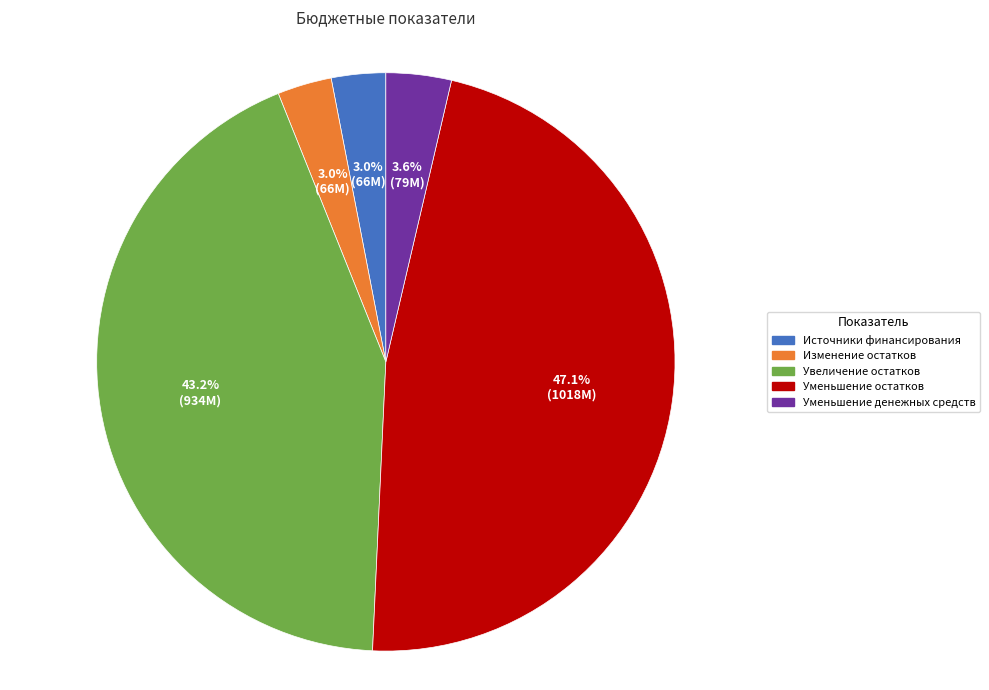

Does Изменение остатков represent more than half of the total?

No